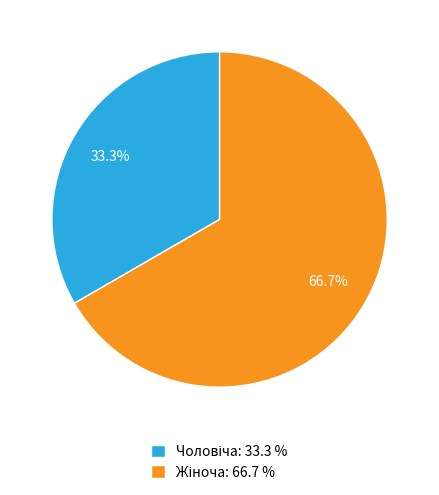

Is there any slice that represents more than half of the pie?

Yes